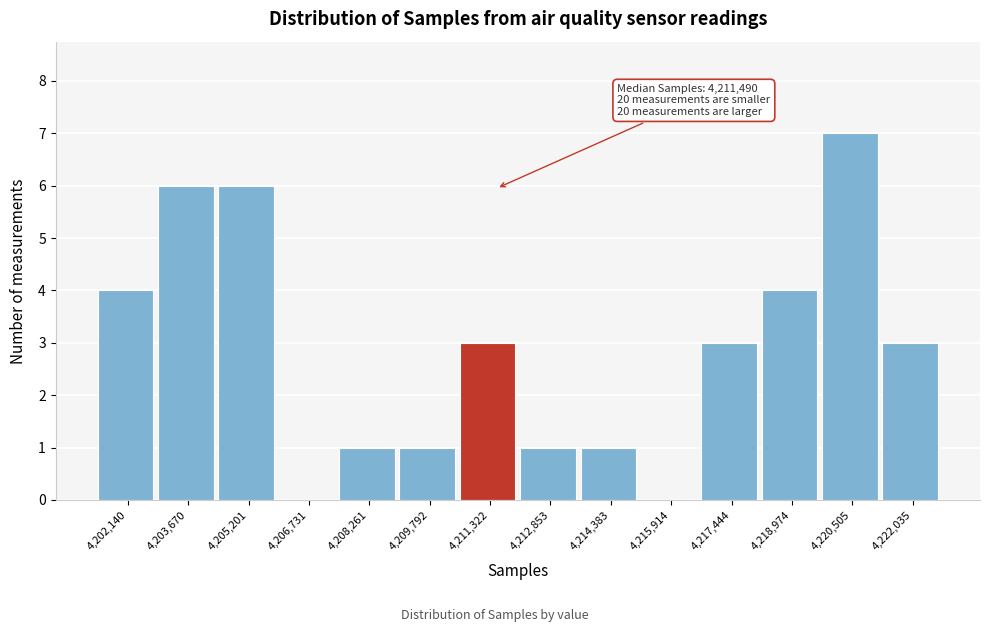

Which range on the x-axis has the tallest bar?

4219800 to 4221200